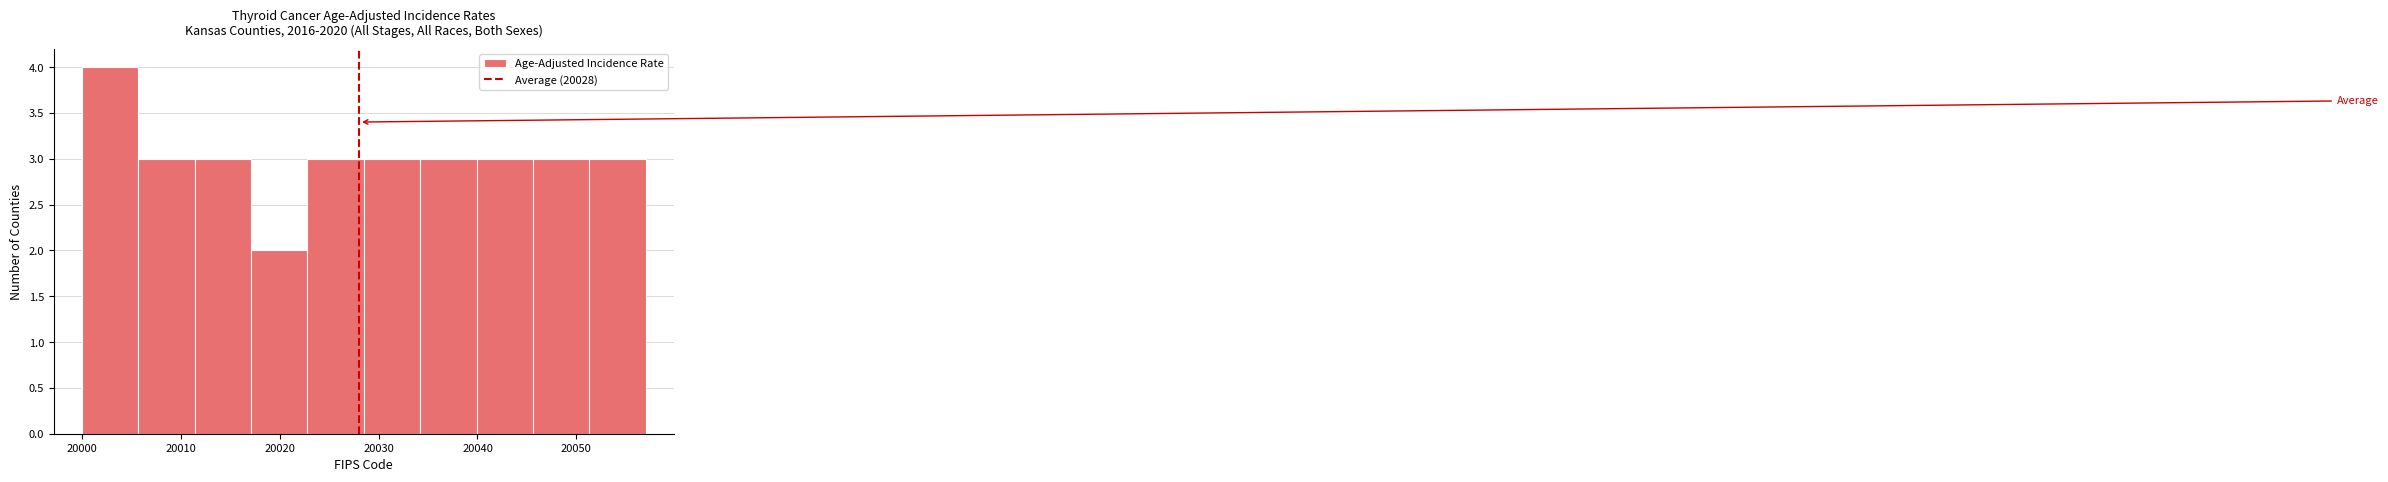

Over which range of the x-axis is the bar tallest?

20000.0 to 20005.7